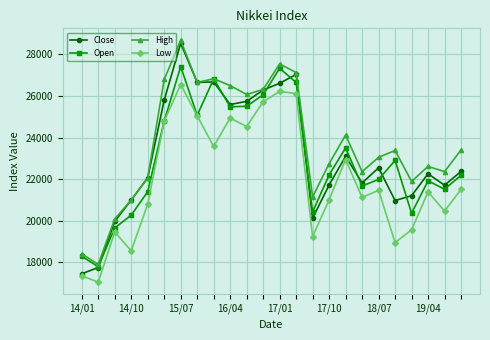

True or false: Low has more than 1 points higher than both neighbors.

True